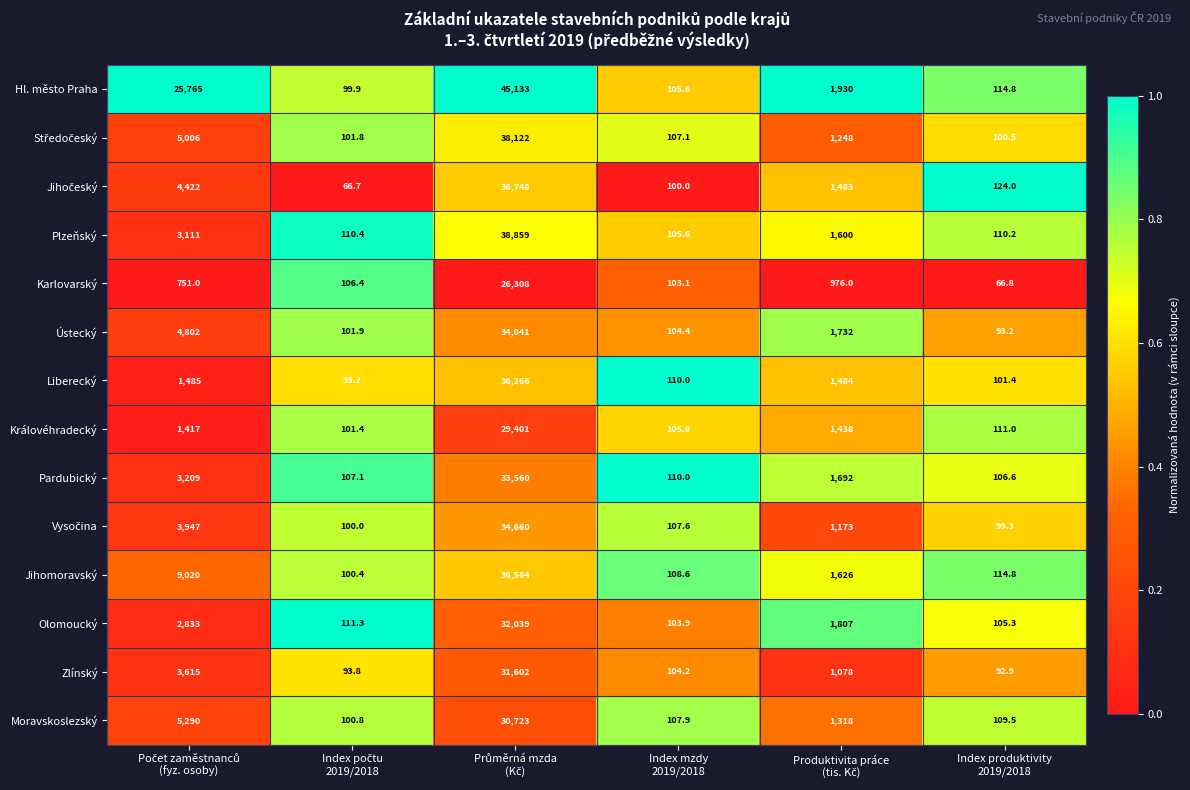

Which series has the widest spread of values?

Hl. město Praha